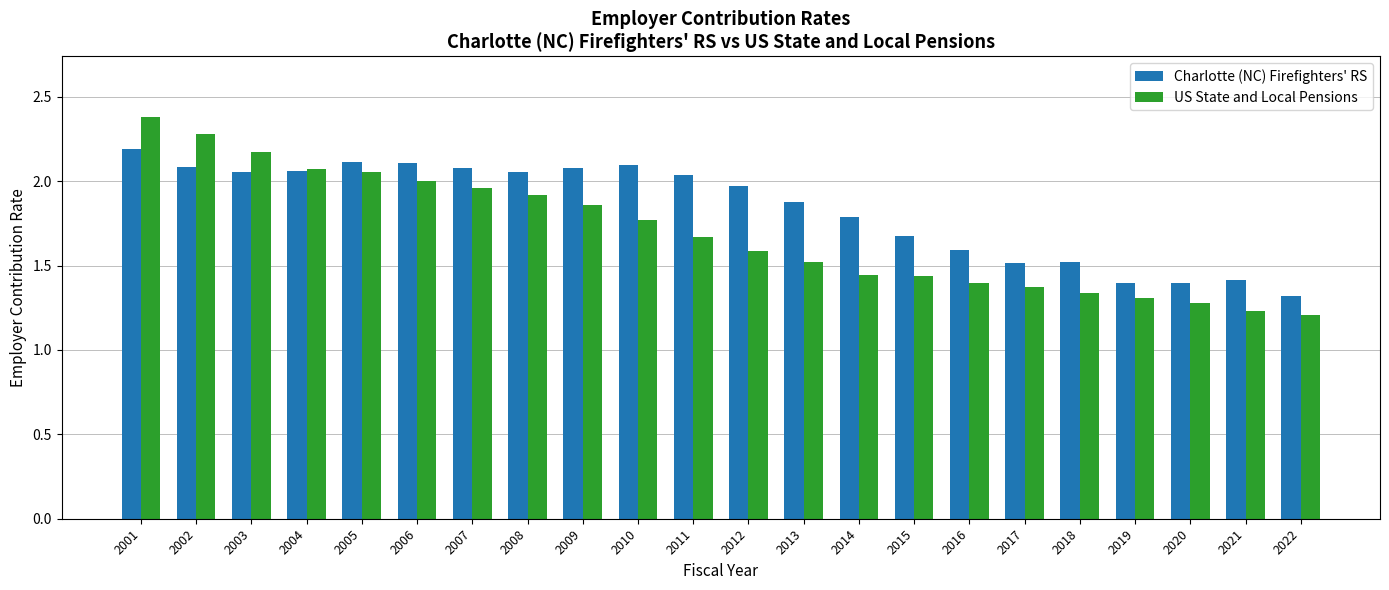

What is the difference between the US State and Local Pensions values at 2002 and 2012?

0.7